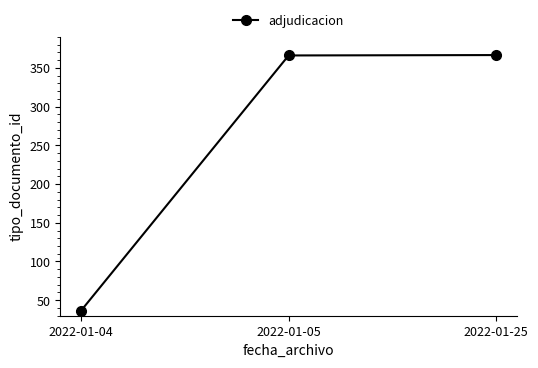

What is the change in value from 2022-01-04 to 2022-01-25?

+330.0